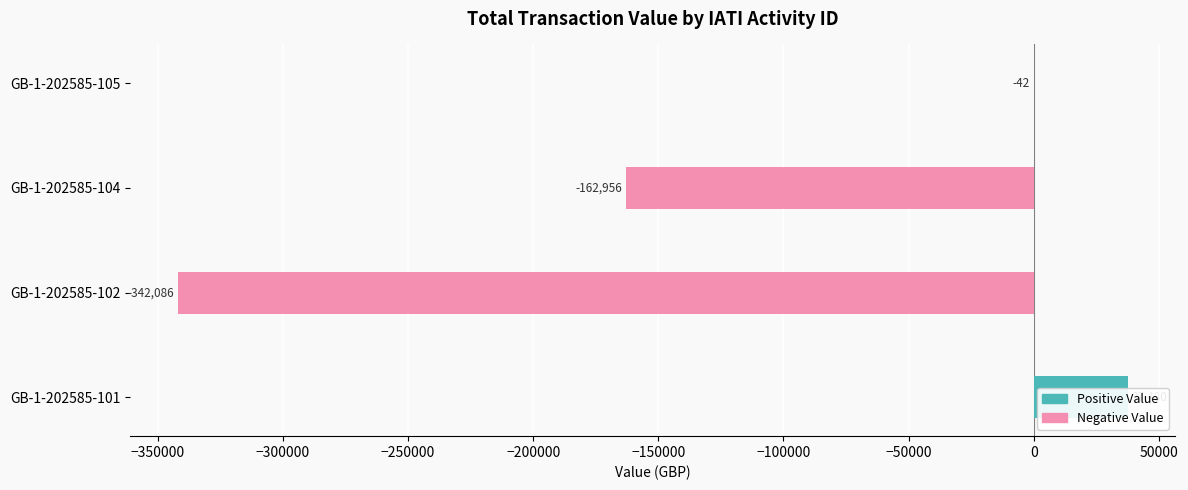

What is the smallest value displayed?

-342086